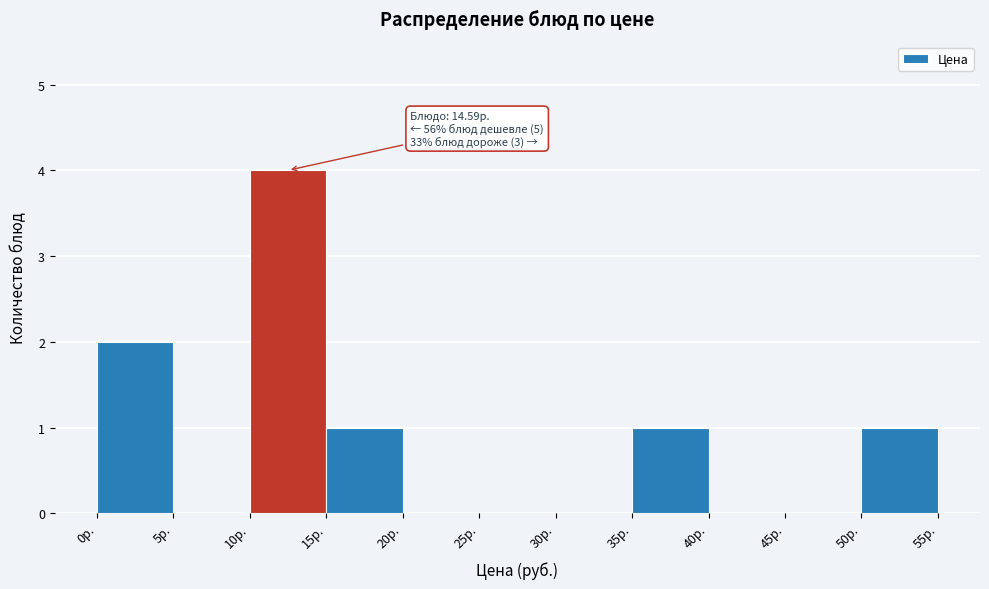

Over which range of the x-axis is the bar tallest?

10 to 15